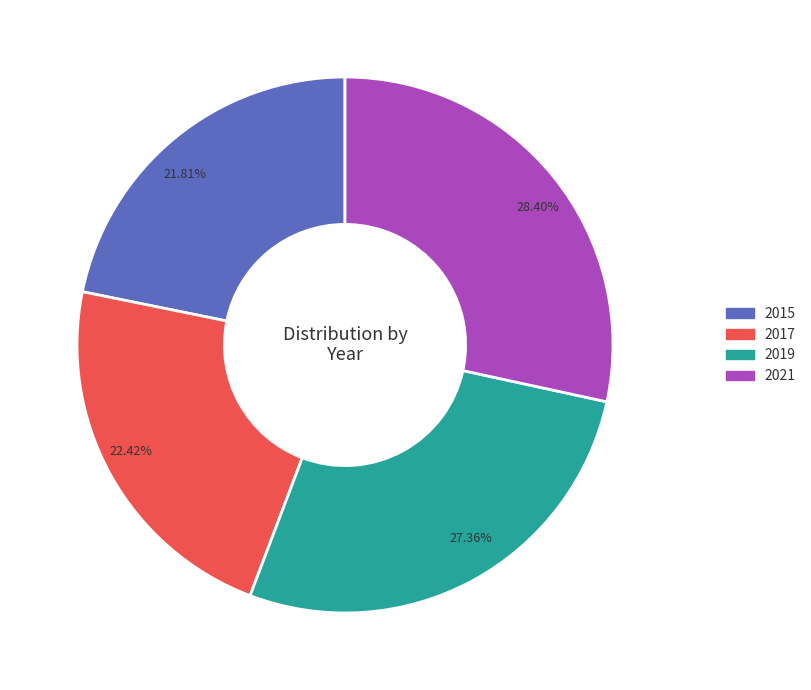

Rank the categories by value from highest to lowest.

28.40%, 27.36%, 22.42%, 21.81%